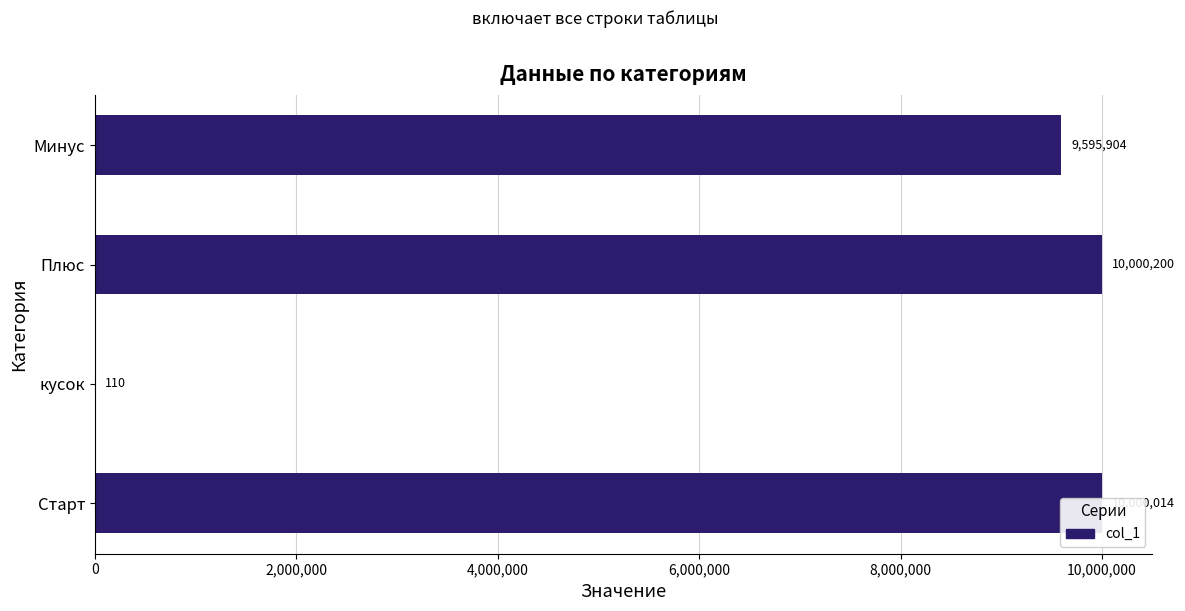

Is it true that the value at Старт is 10000014?

True